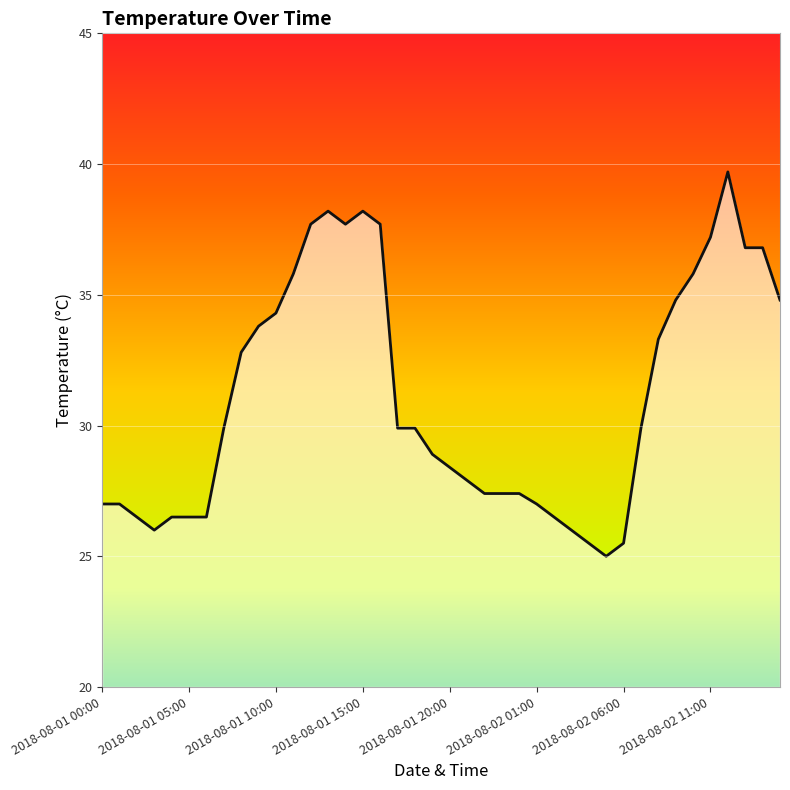

What is the difference between the maximum and minimum values?

14.7